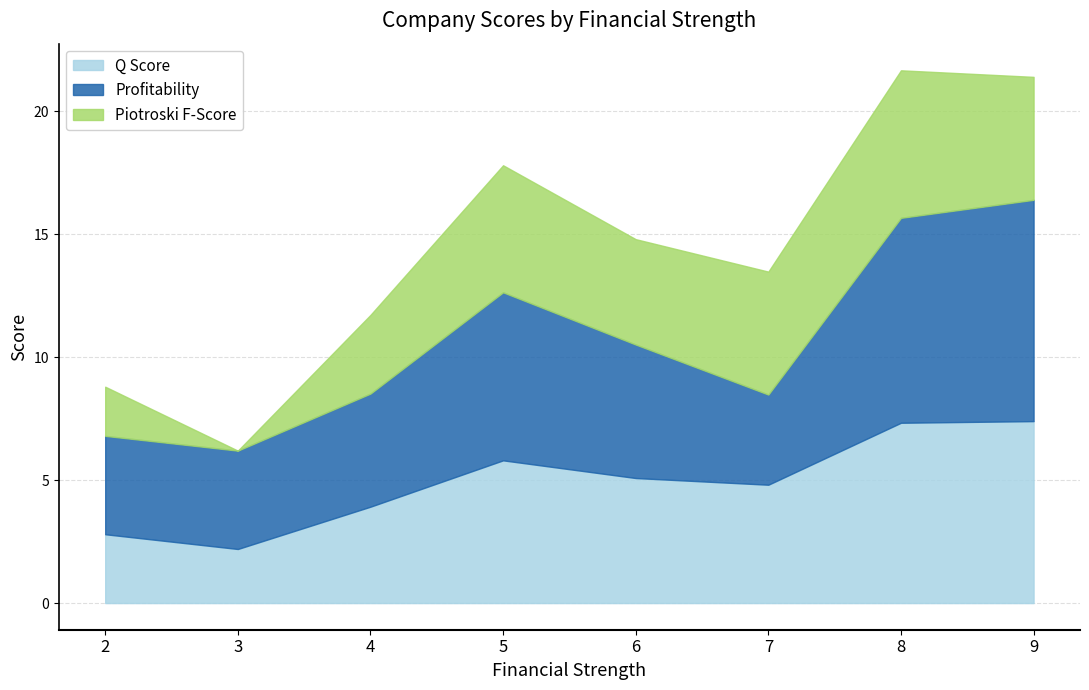

What is the label of the 8th point from the right?

2.0